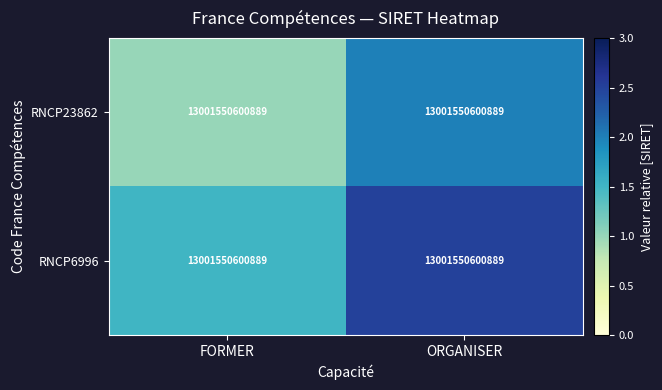

What is the difference between the highest and lowest values at ORGANISER?

0.5